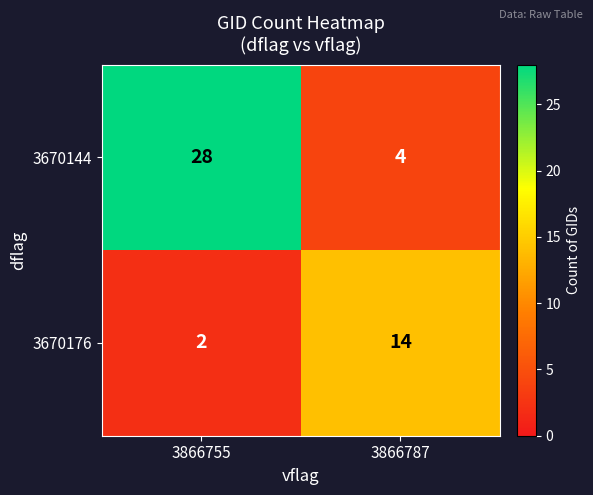

At which category does the chart reach its minimum across all series?

3866755